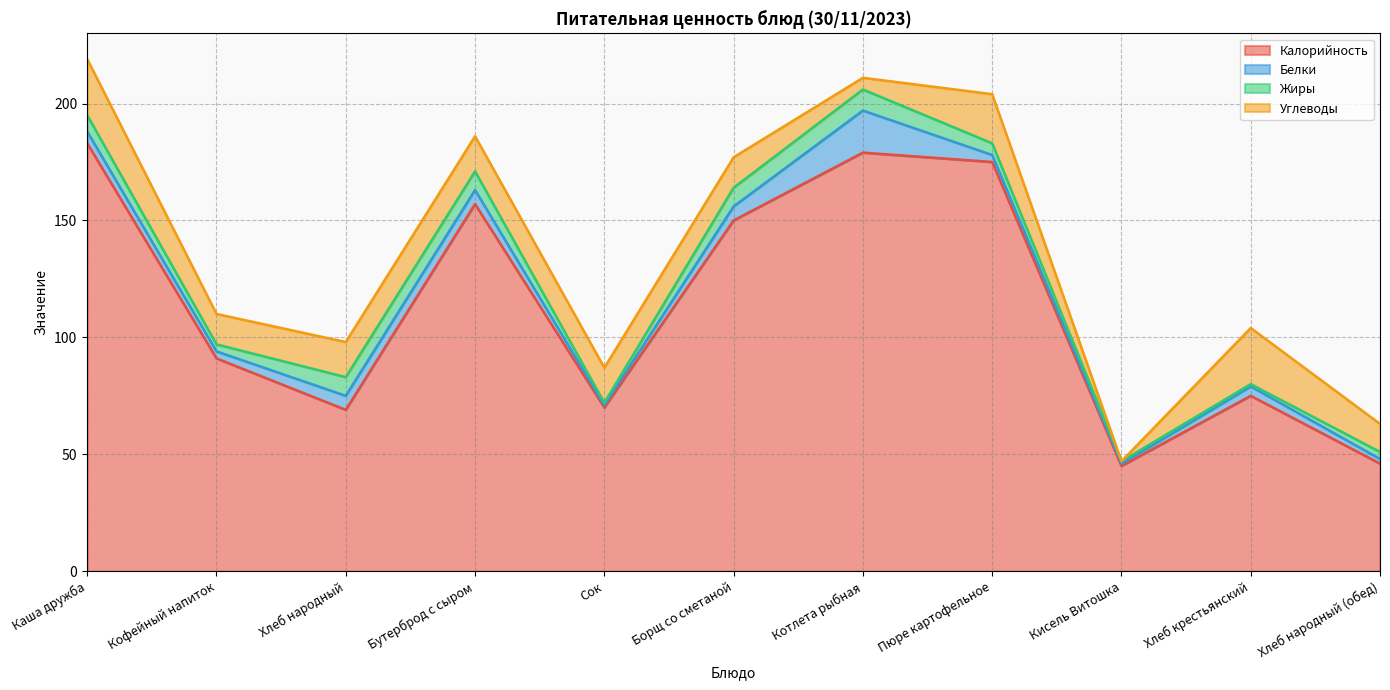

The Калорийность series shows 75 at Хлеб народный (обед). True or false?

False